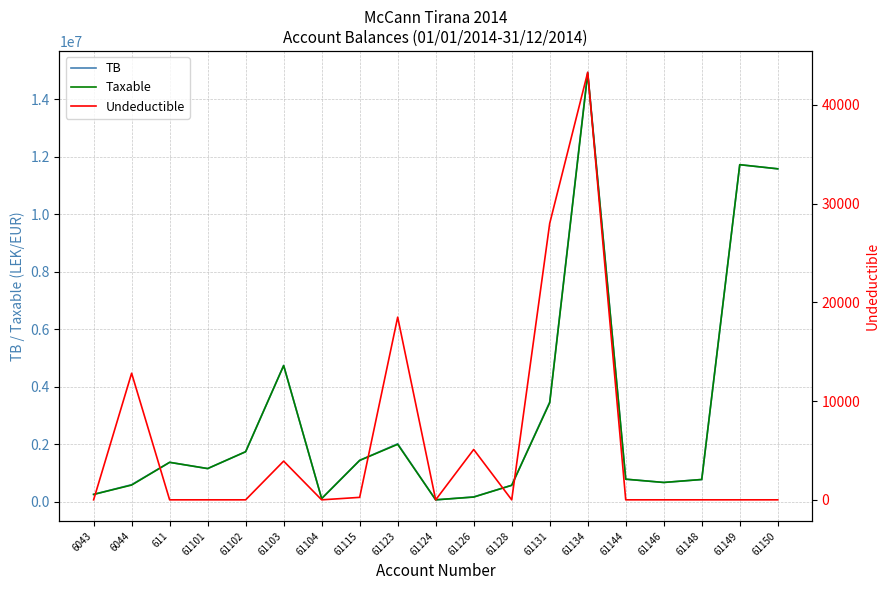

How many data points does each series have?

19